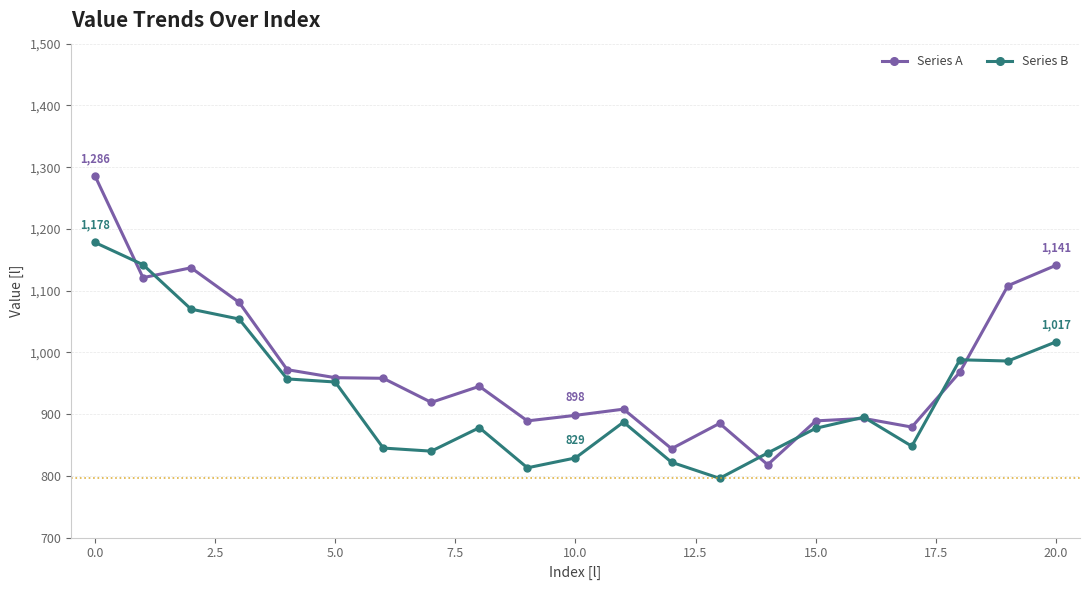

What is the minimum value for Series B?

796